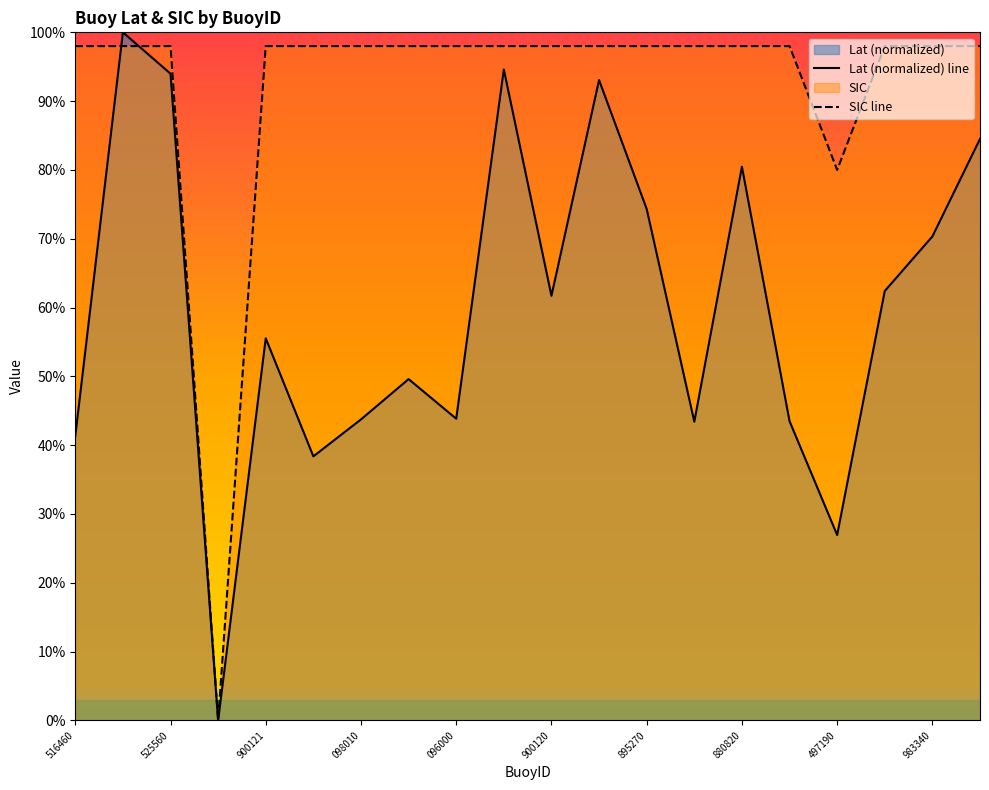

Rank the series at 17 from highest to lowest value.

SIC line, Lat (normalized) line